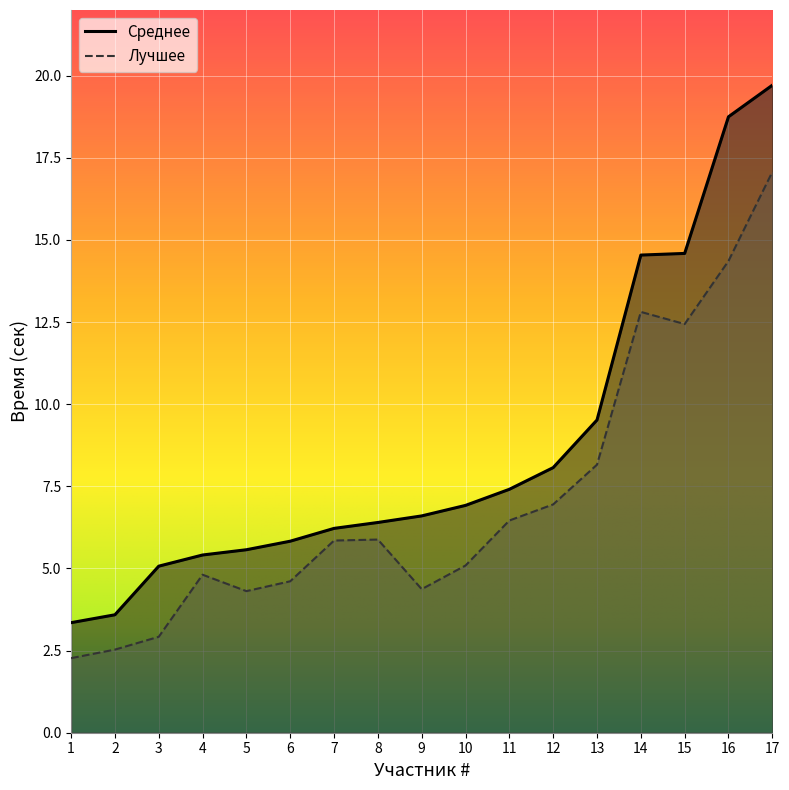

True or false: Среднее and Лучшее cross at least once.

False